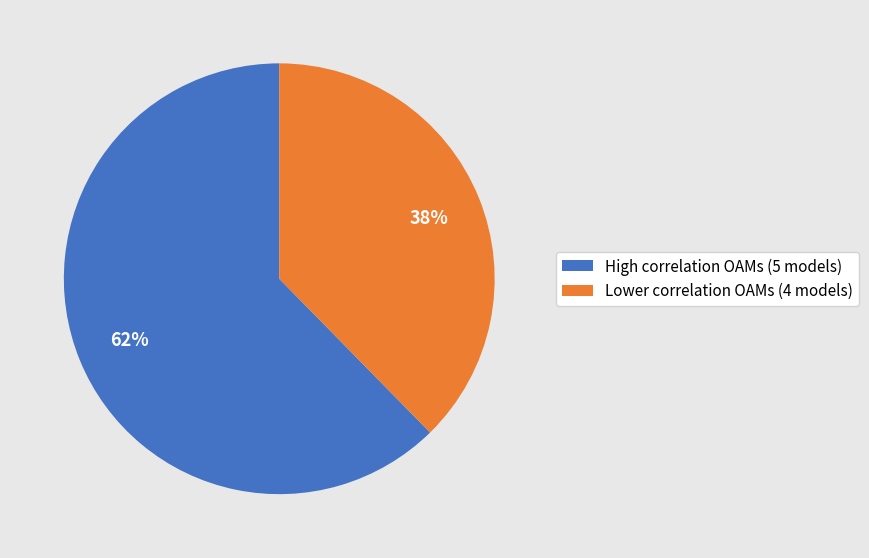

How many segments does this pie chart have?

2